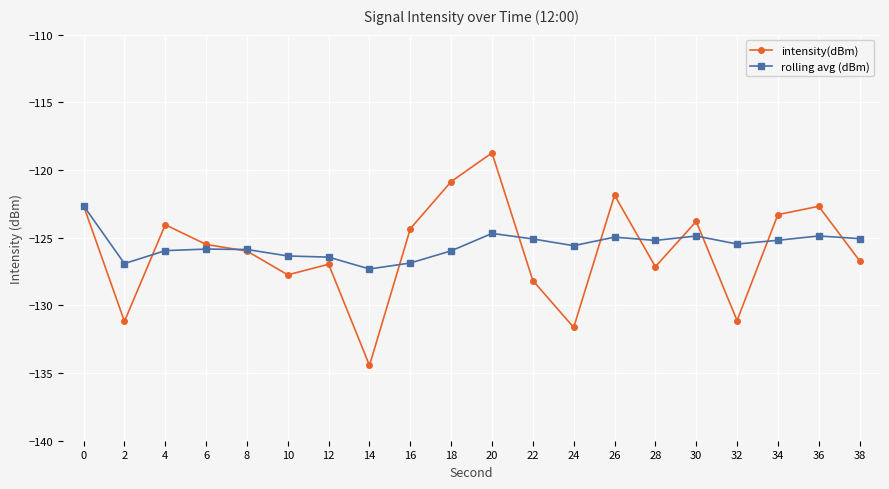

At which category is the sum across all series the highest?

20